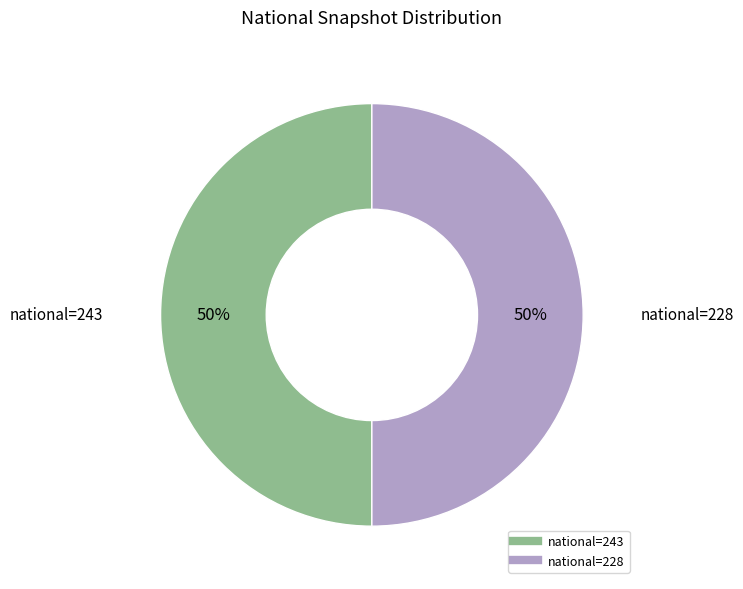

To the nearest percent, what is the average slice percentage?

50%